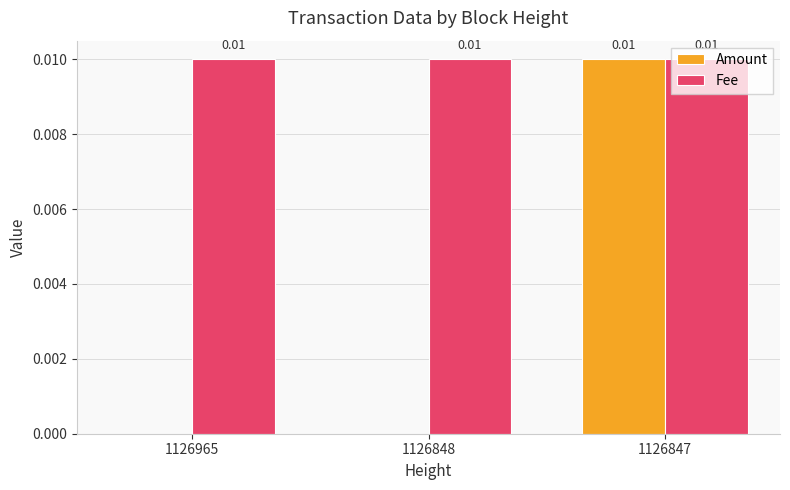

Which series has the largest total across all categories?

Fee